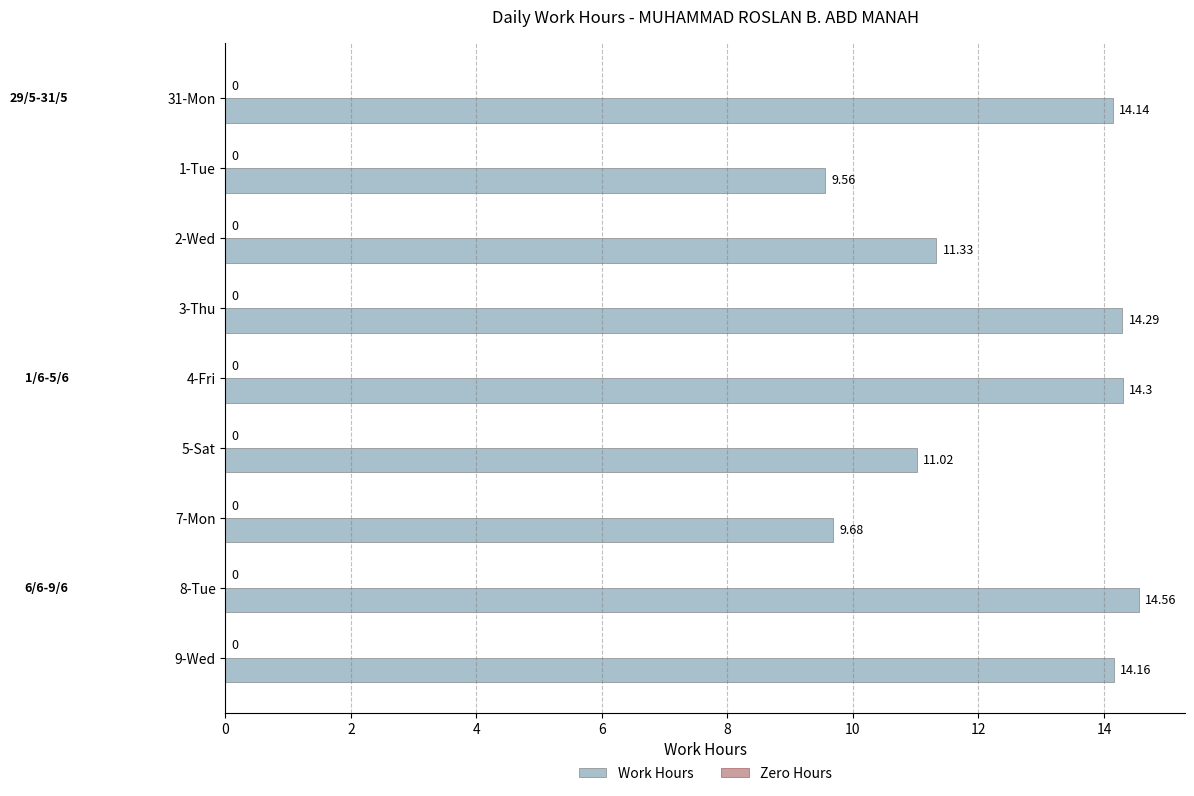

Between 1-Tue and 31-Mon, which is larger?

31-Mon